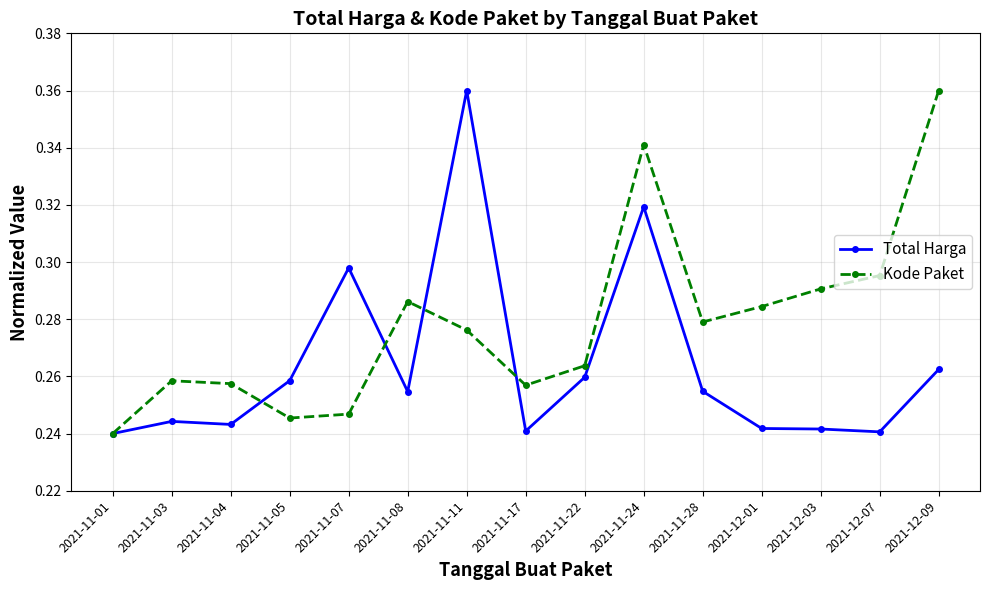

True or false: Kode Paket and Total Harga cross at least once.

True